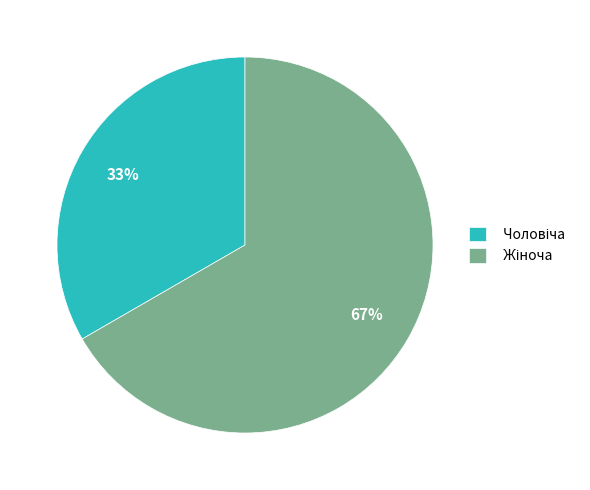

Is there a majority slice in this chart?

Yes